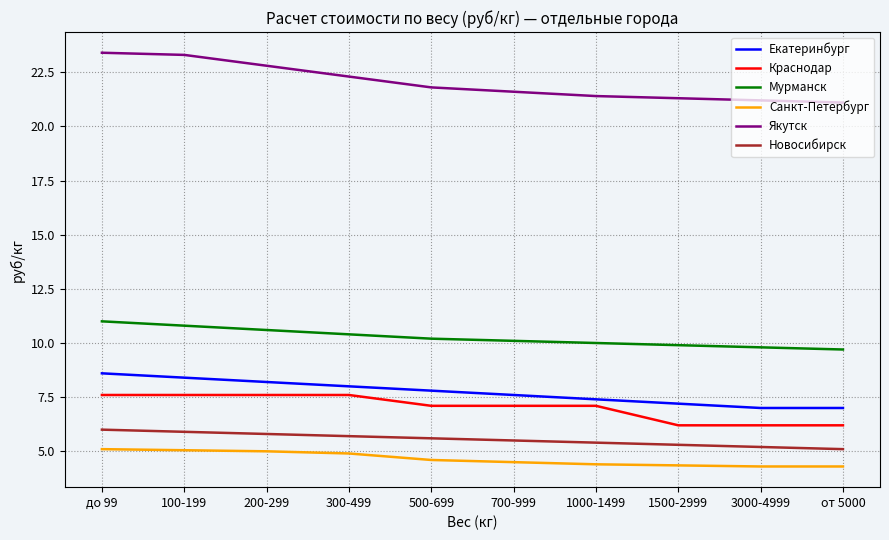

Which series has the largest total across all categories?

Якутск